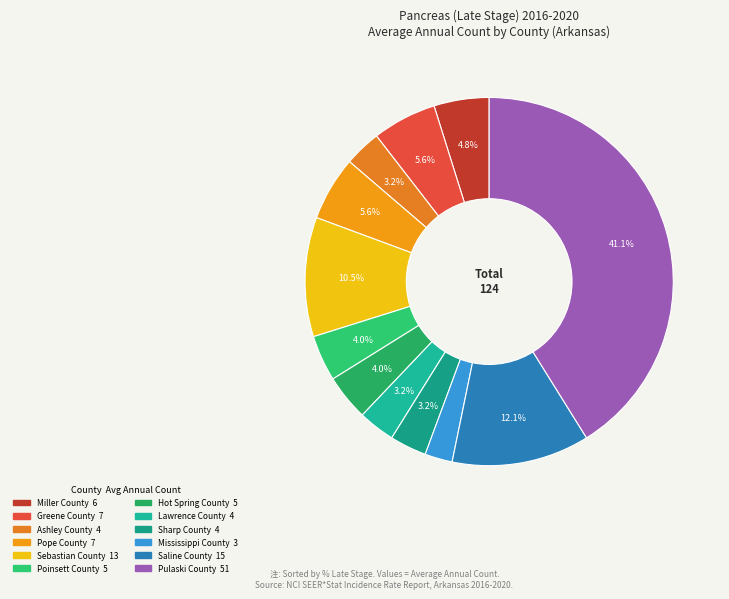

To the nearest percent, what portion does Sharp County represent?

3%